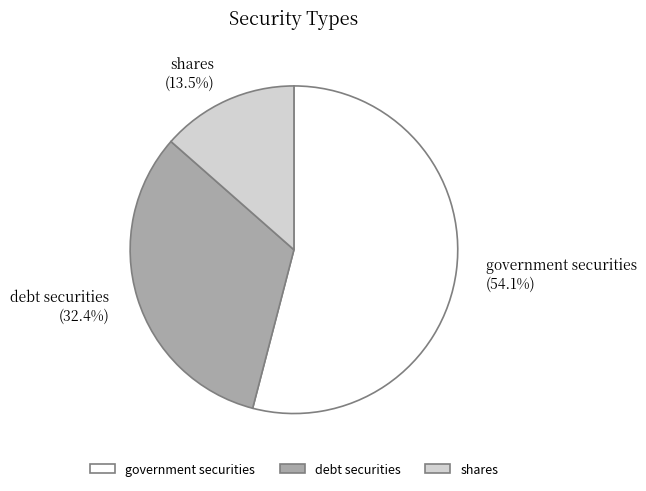

Rank the categories by value from highest to lowest.

government securities, debt securities, shares